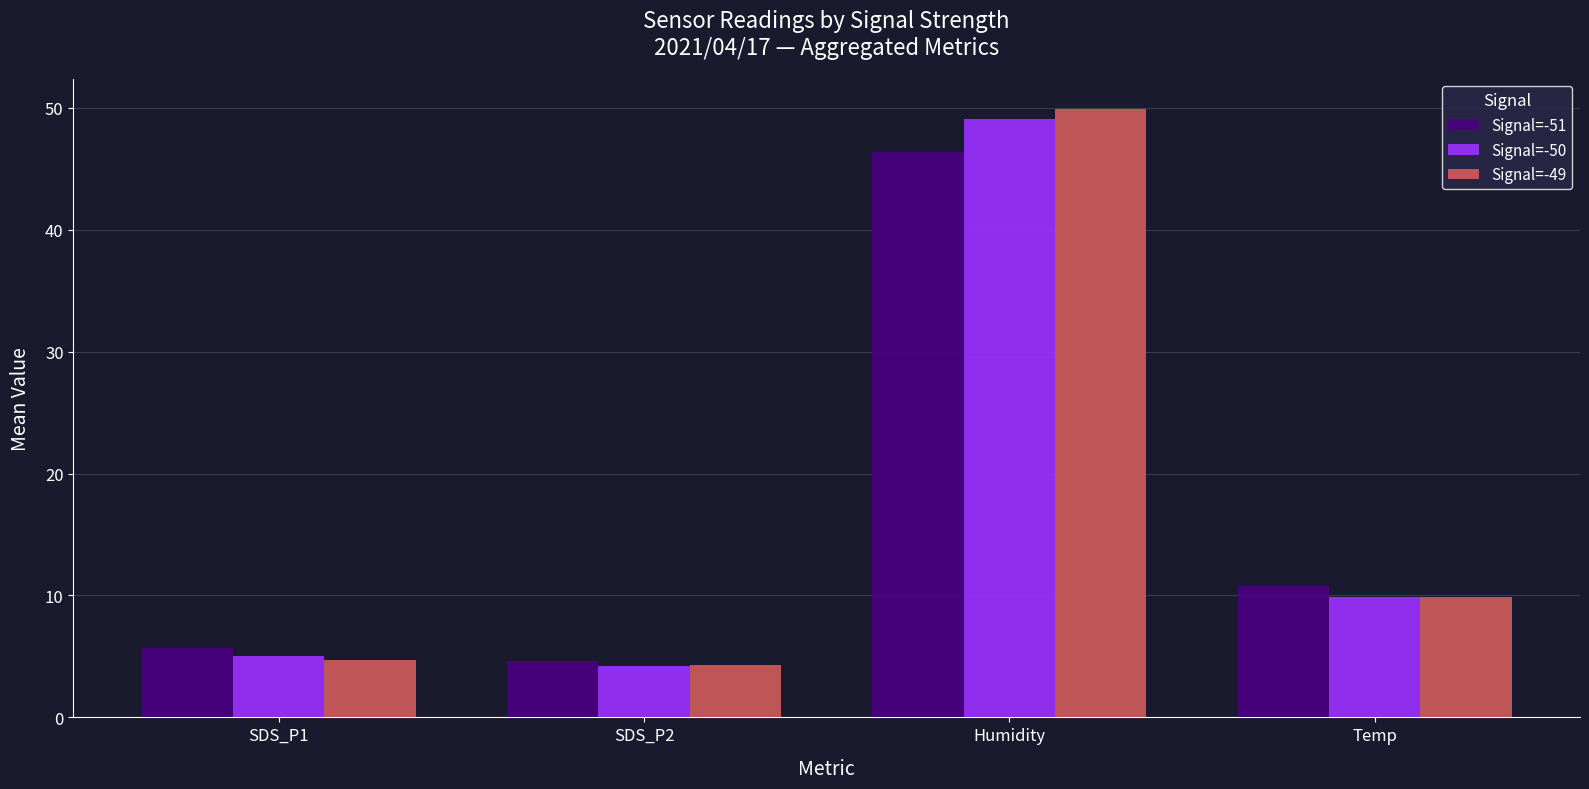

Does the chart contain any negative values?

No